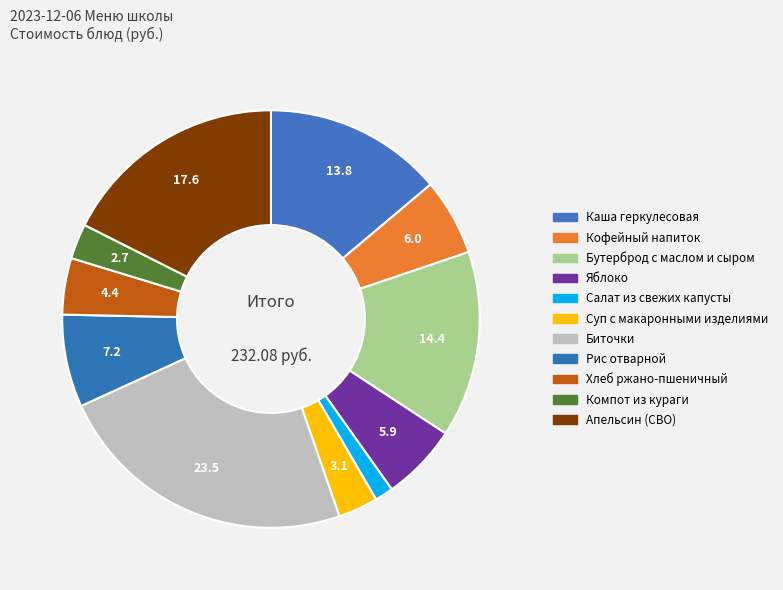

To the nearest percent, what is the combined percentage of Каша геркулесовая and Салат из свежих капусты?

15%